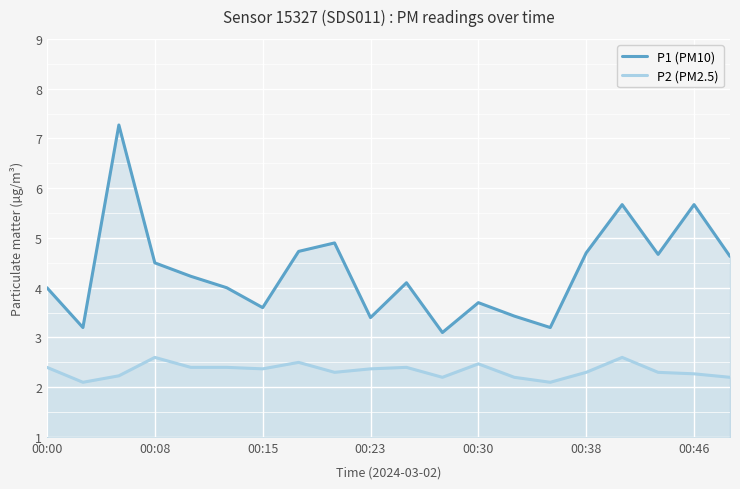

Which series has the largest total across all categories?

P1 (PM10)